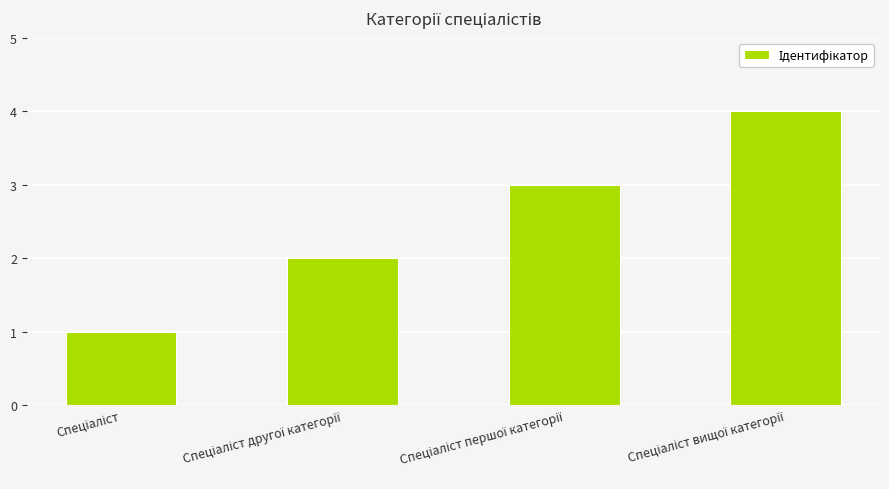

Are the bars horizontal?

No